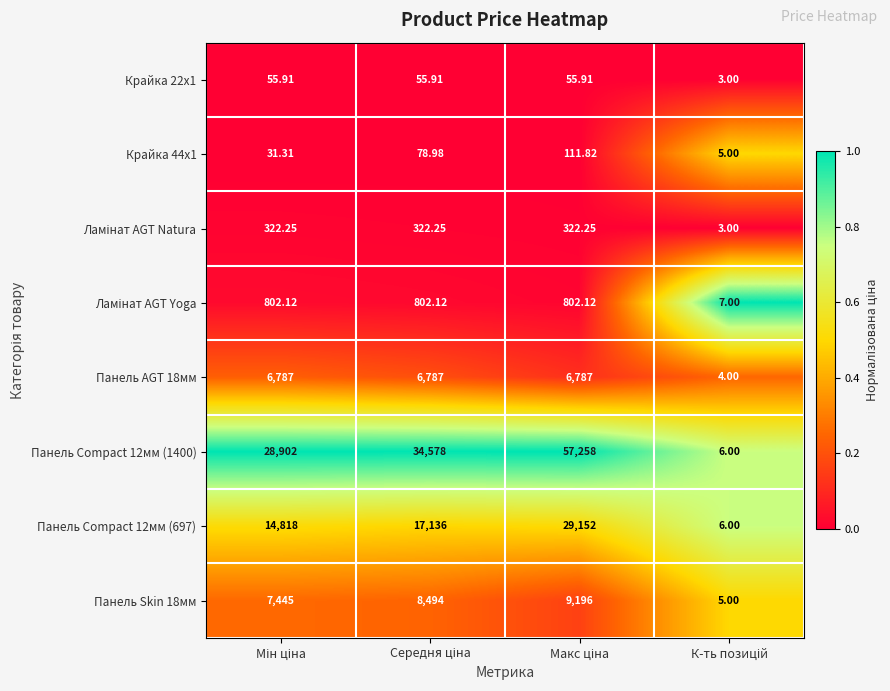

Which series has the largest total across all categories?

Панель Compact 12мм (1400)